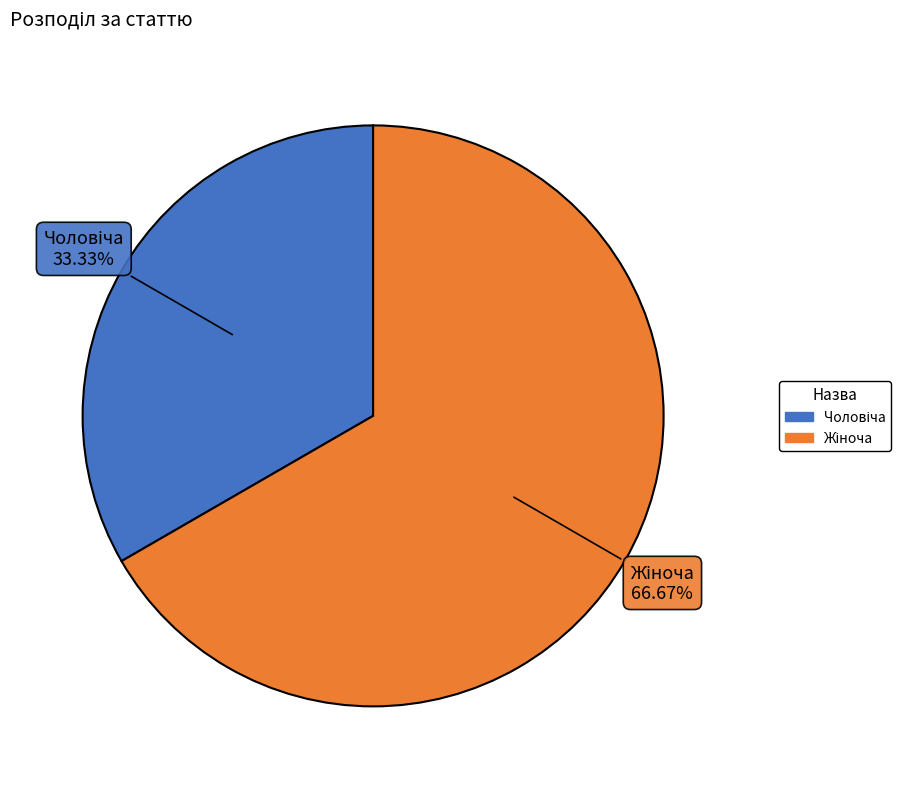

How many slices are in this pie chart?

2